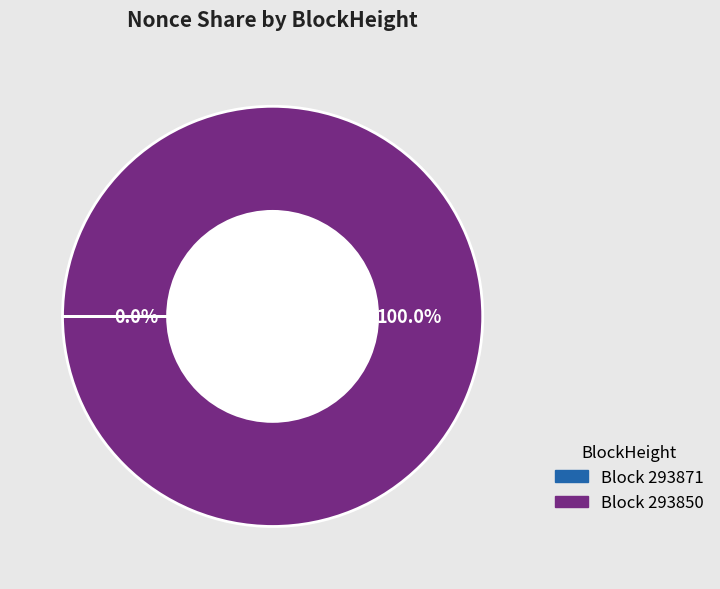

Is there a majority slice in this chart?

Yes